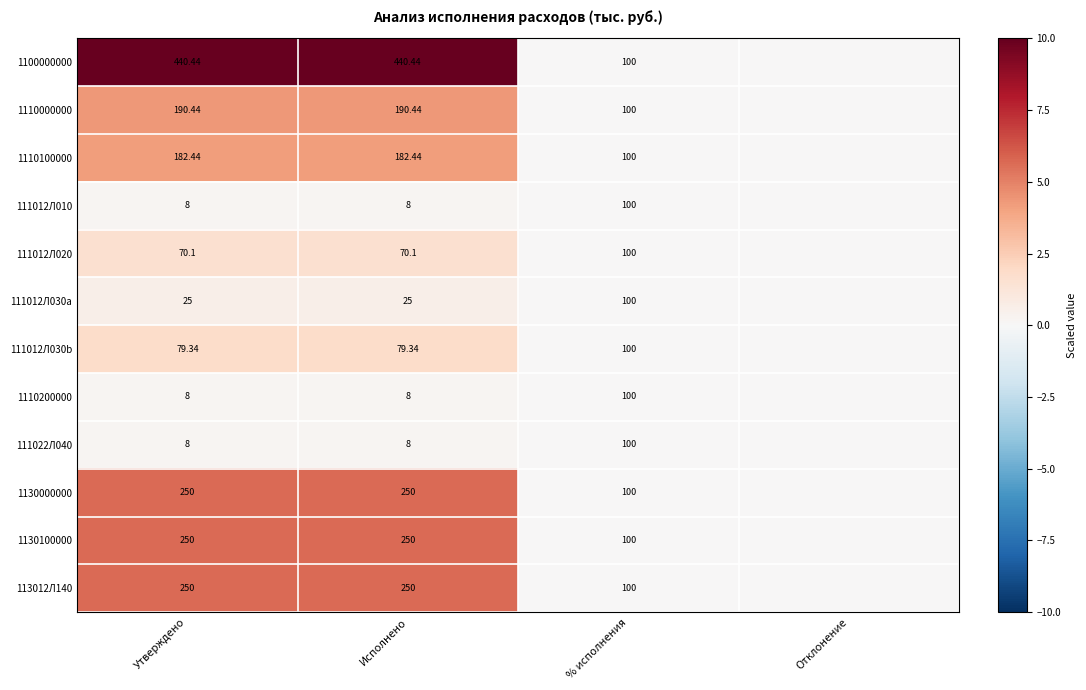

Is the value of 1110100000 at Утверждено greater than the value of 111022Л040 at Исполнено?

Yes